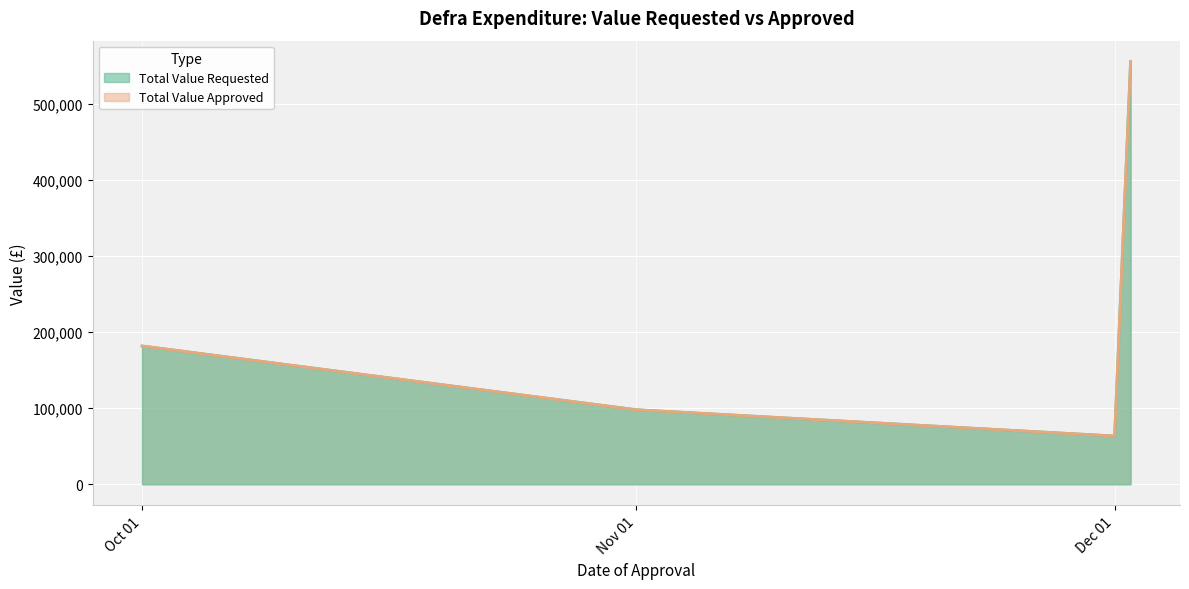

True or false: Total Value Requested and Total Value Approved intersect in this chart.

False